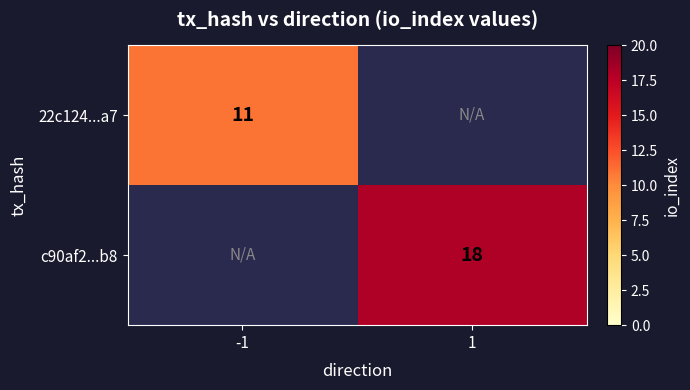

True or false: 22c124...a7 has a value of 3.3 at -1.

False